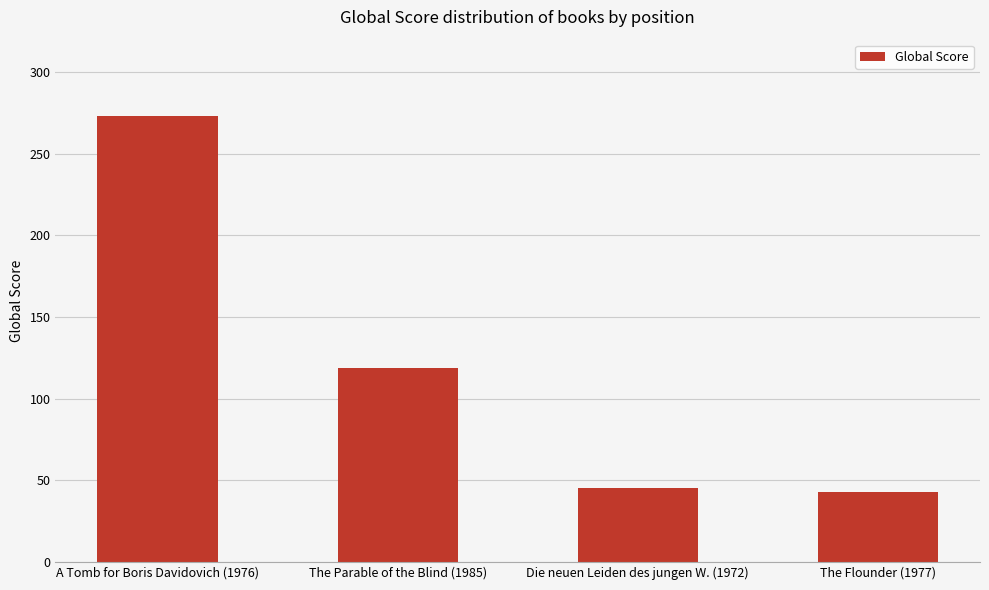

What is the greatest value displayed?

273